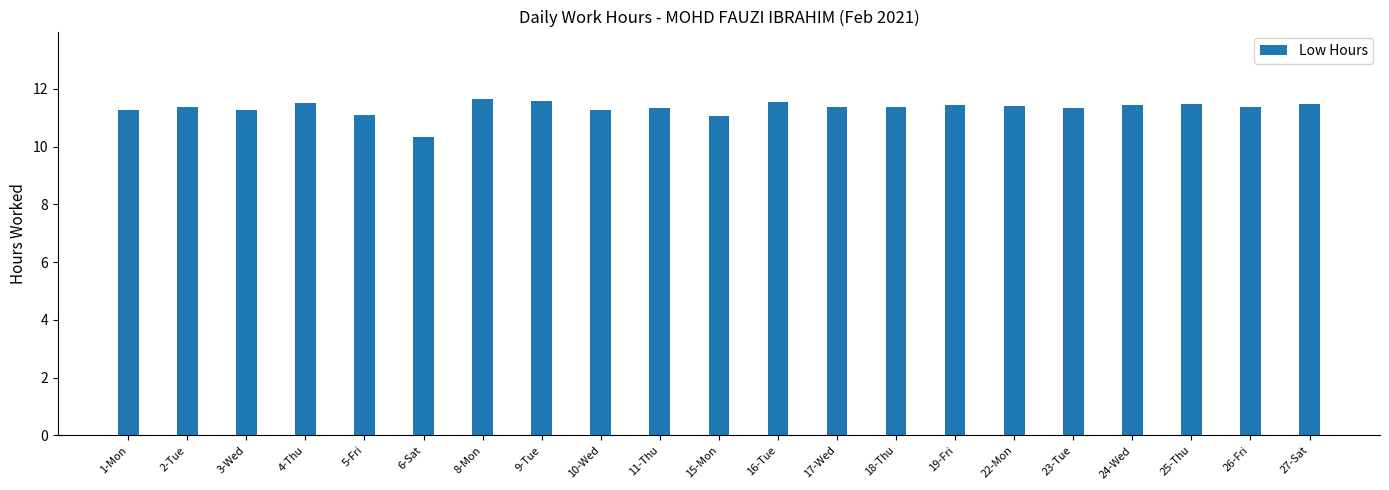

Where is the data nearest to the value 10?

6-Sat